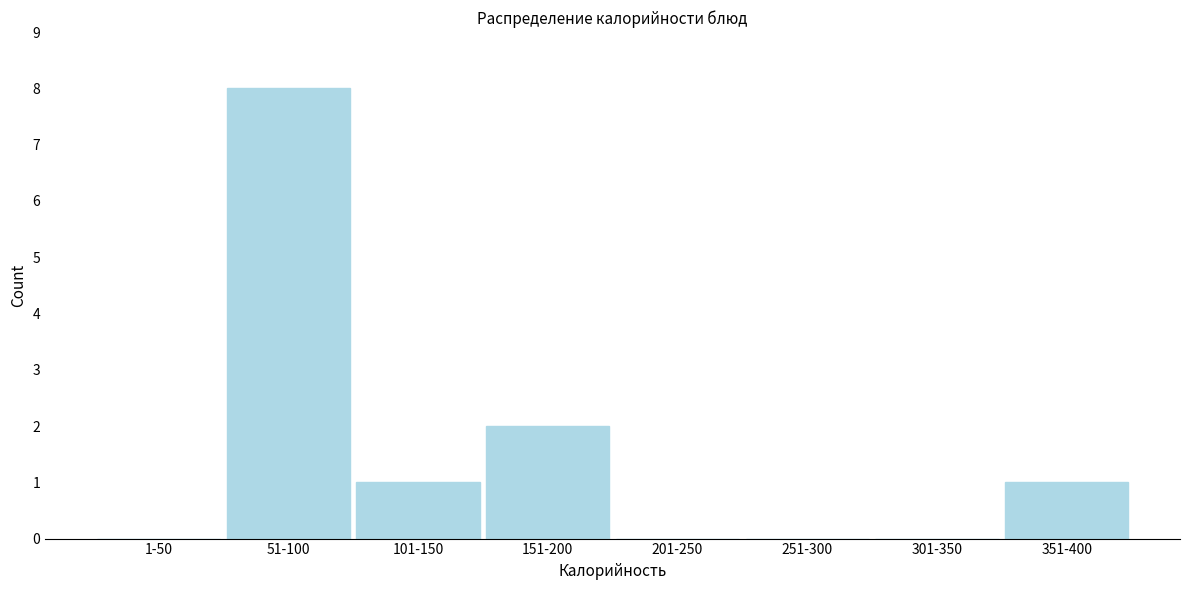

Reading left to right, list all the values displayed in this chart.

1-50=0	51-100=8	101-150=1	151-200=2	201-250=0	251-300=0	301-350=0	351-400=1